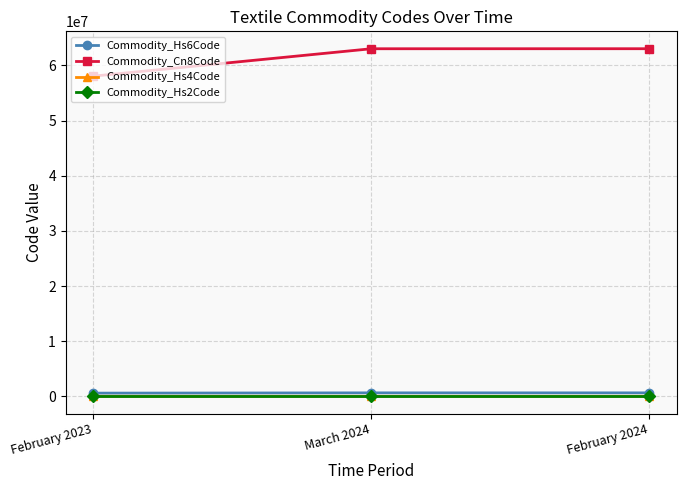

What is the difference between the Commodity_Cn8Code values at March 2024 and February 2024?

6000